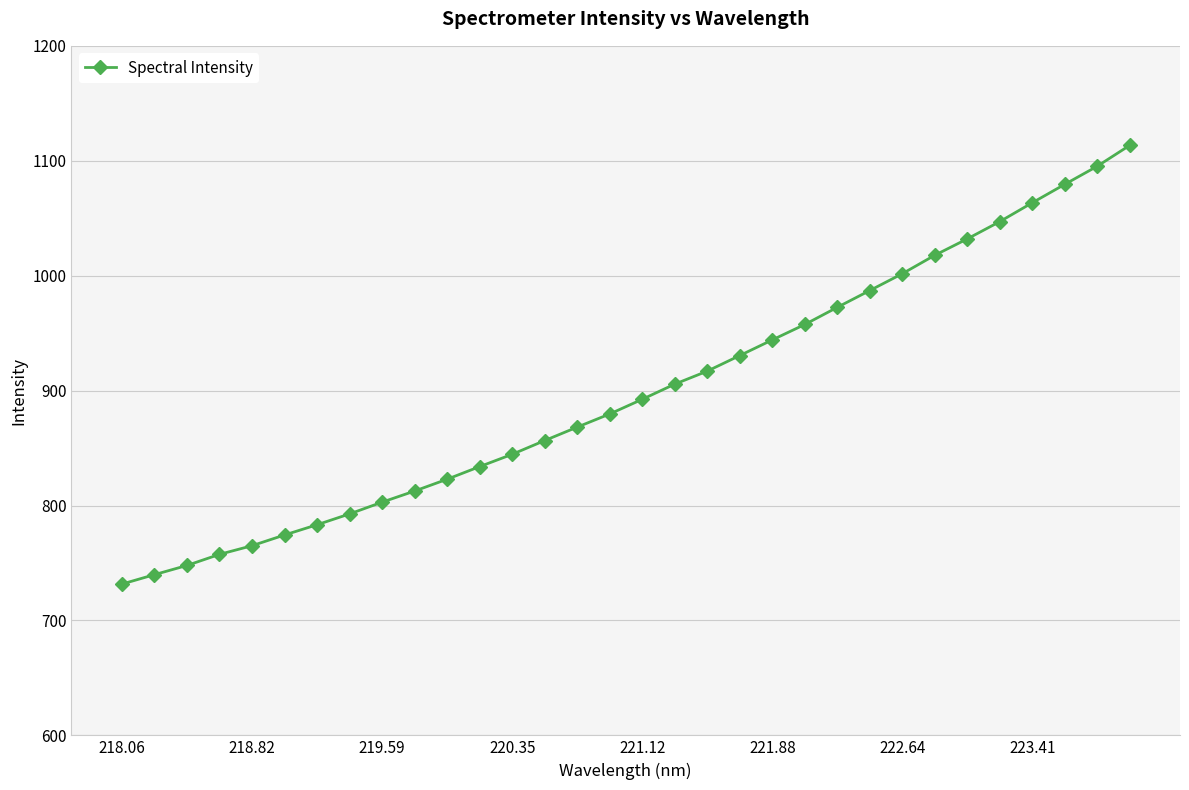

Does the chart have visible grid lines?

Yes